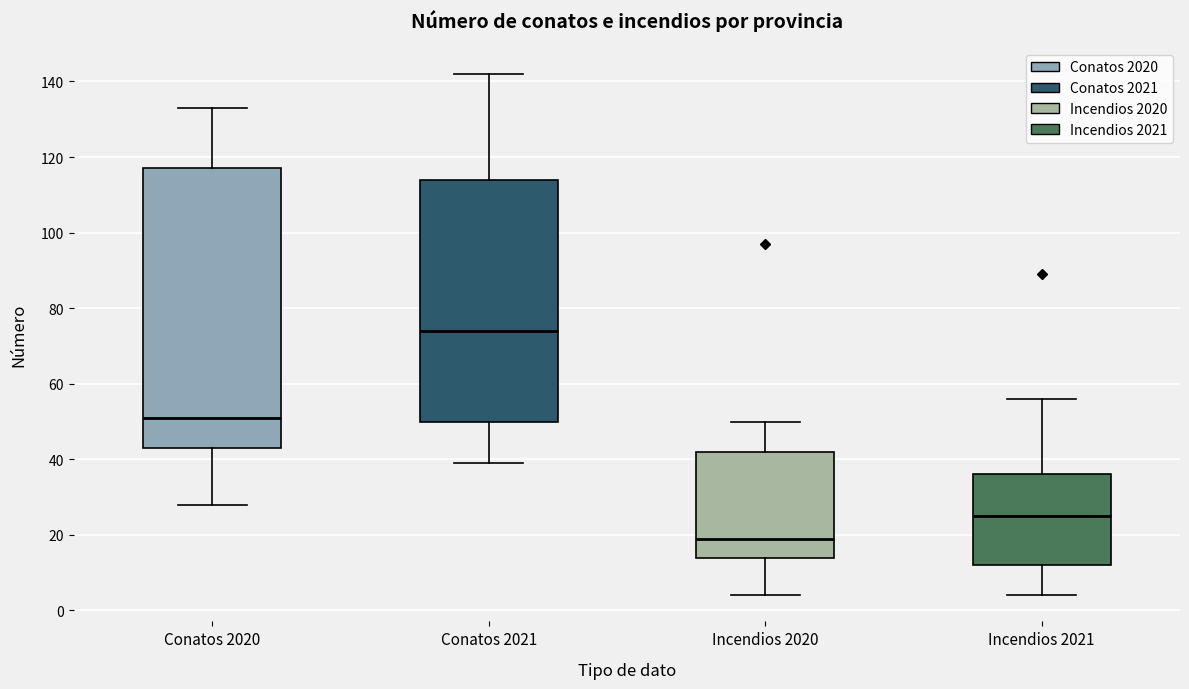

Reading left to right, read every box against the y-axis: the position of its median line, the range the box covers, and the ends of its whiskers. The values are not printed on the chart, so give them approximately, as read against the axis.

Conatos 2020: median 52, box 44 to 118, whiskers 28 to 134
Conatos 2021: median 74, box 50 to 114, whiskers 40 to 142
Incendios 2020: median 20, box 14 to 42, whiskers 4 to 50
Incendios 2021: median 26, box 12 to 36, whiskers 4 to 56